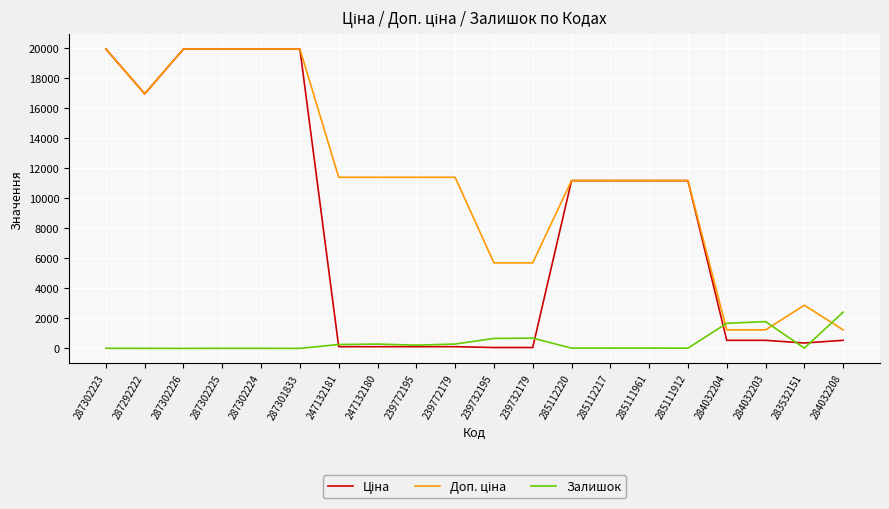

True or false: Залишок has a value of 290.0 at 239772179.

True